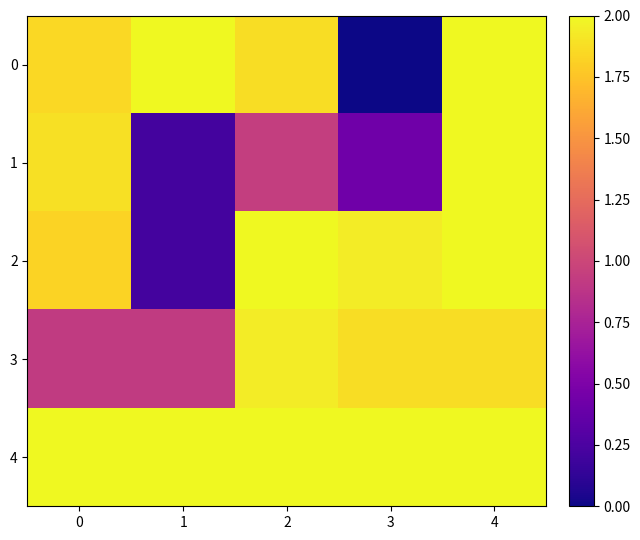

Reading left to right, what are all the values shown in this chart?

0: 0=1.8	1=2.0	2=1.9	3=0.0	4=2.0
1: 0=1.9	1=0.2	2=0.9	3=0.4	4=2.0
2: 0=1.8	1=0.2	2=2.0	3=1.9	4=2.0
3: 0=0.9	1=0.9	2=1.9	3=1.9	4=1.9
4: 0=2.0	1=2.0	2=2.0	3=2.0	4=2.0